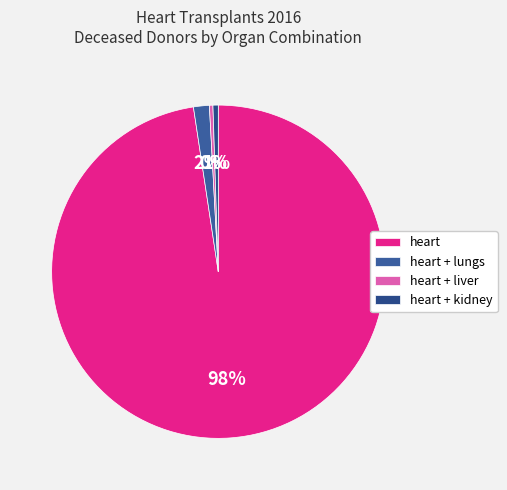

To the nearest percent, what is the difference between the heart + lungs and heart + kidney slice percentages?

1%